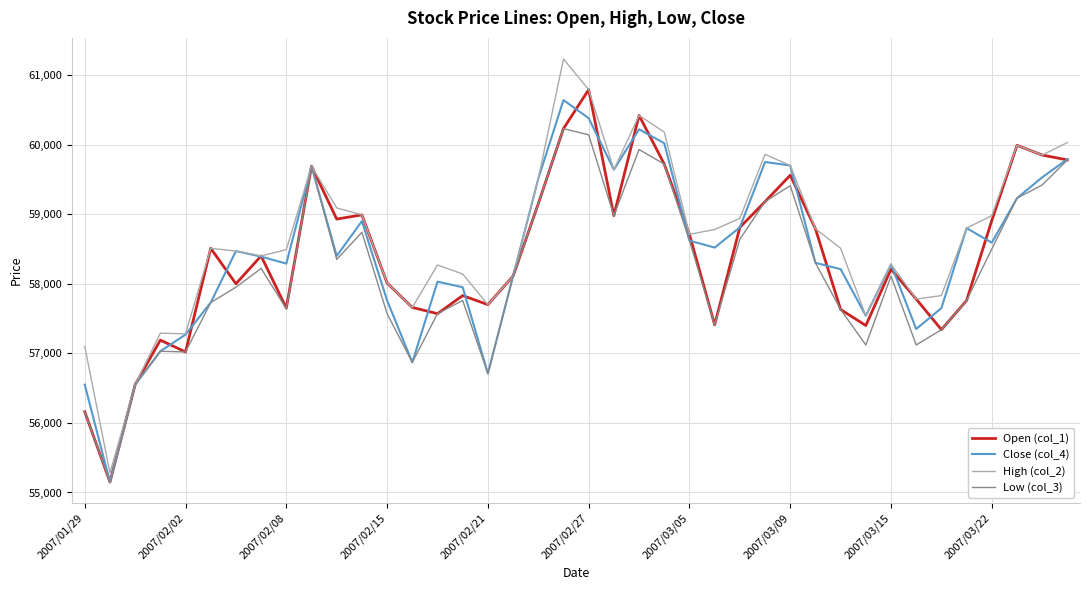

What is the smallest value displayed?

55150